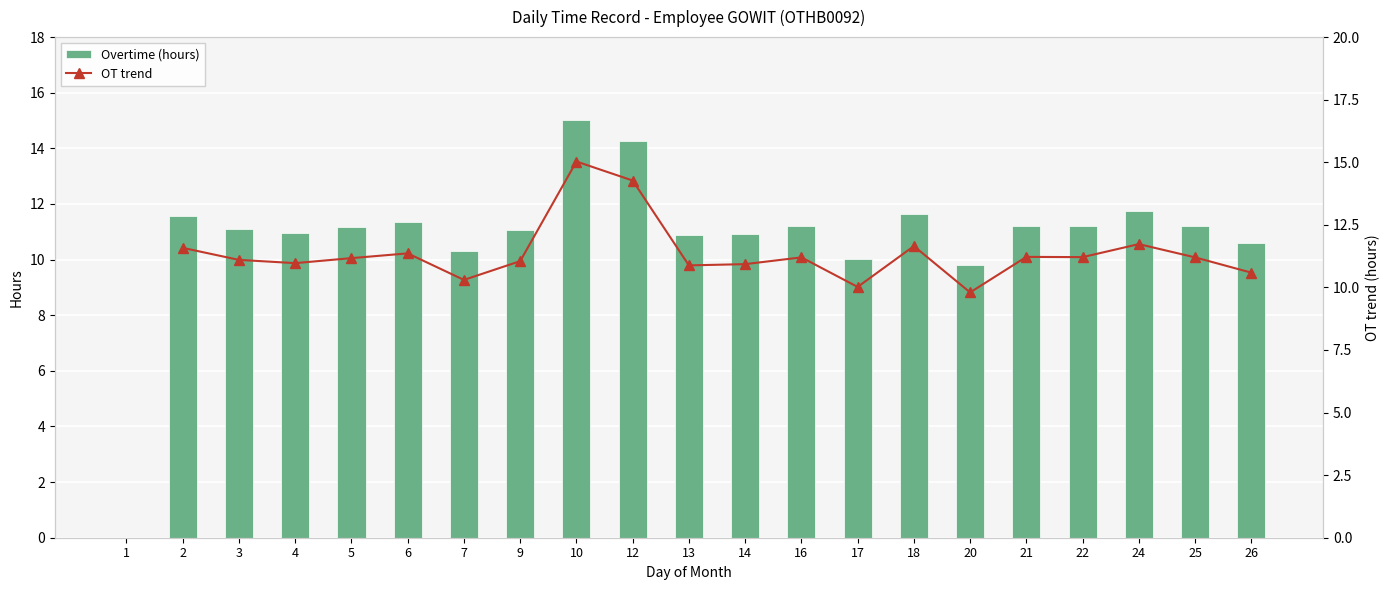

Rank the categories by value from lowest to highest.

1, 20, 17, 7, 26, 13, 14, 4, 9, 3, 5, 16, 25, 22, 21, 6, 2, 18, 24, 12, 10